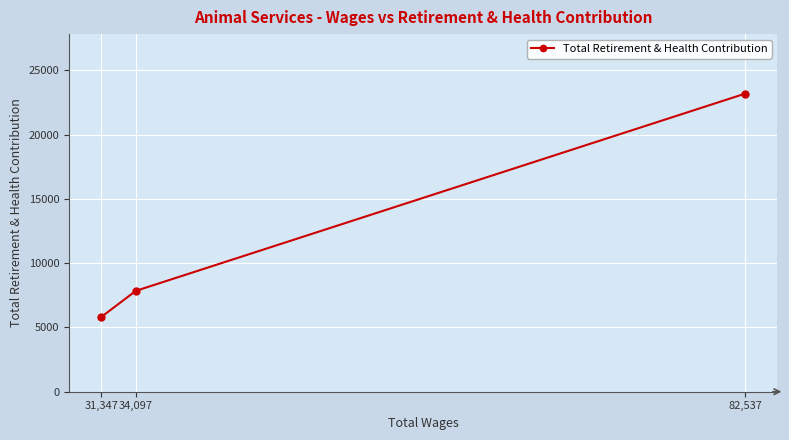

The value at 34,097 is 7842. True or false?

True